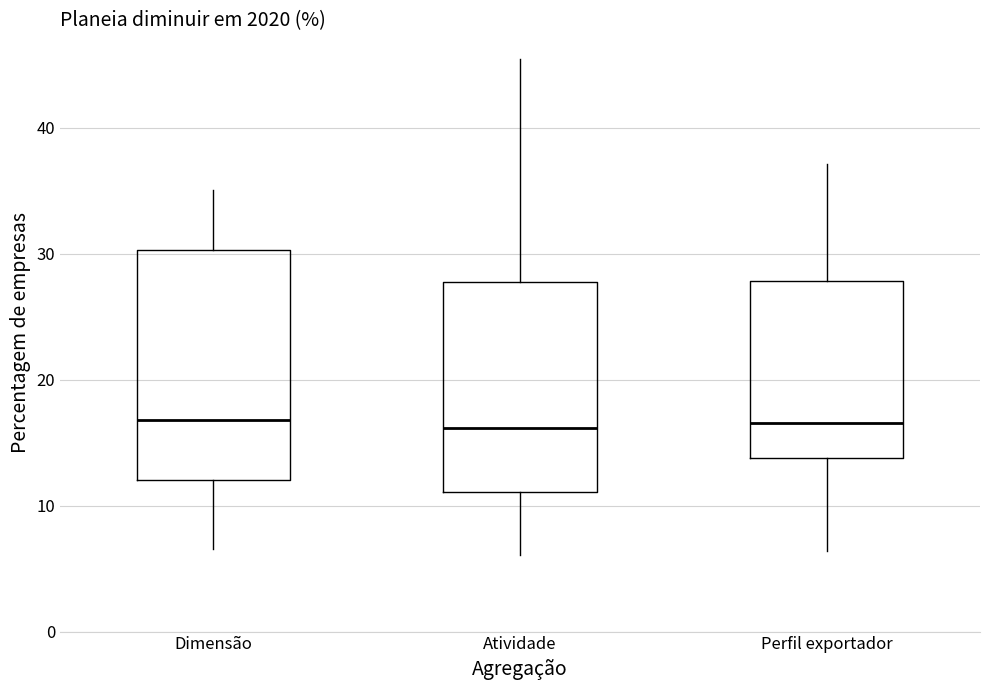

Which box is the tallest, from its lower edge to its upper edge?

Dimensão